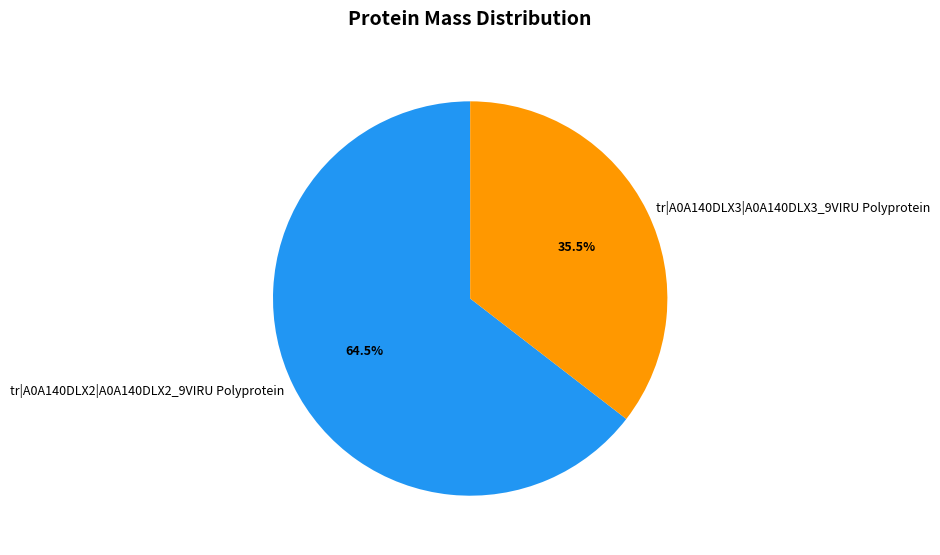

Which slice is the largest?

tr|A0A140DLX2|A0A140DLX2_9VIRU Polyprotein